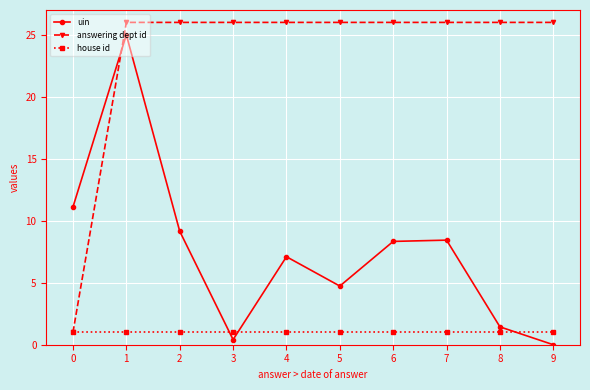

Which series changed the most between 2 and 5?

uin